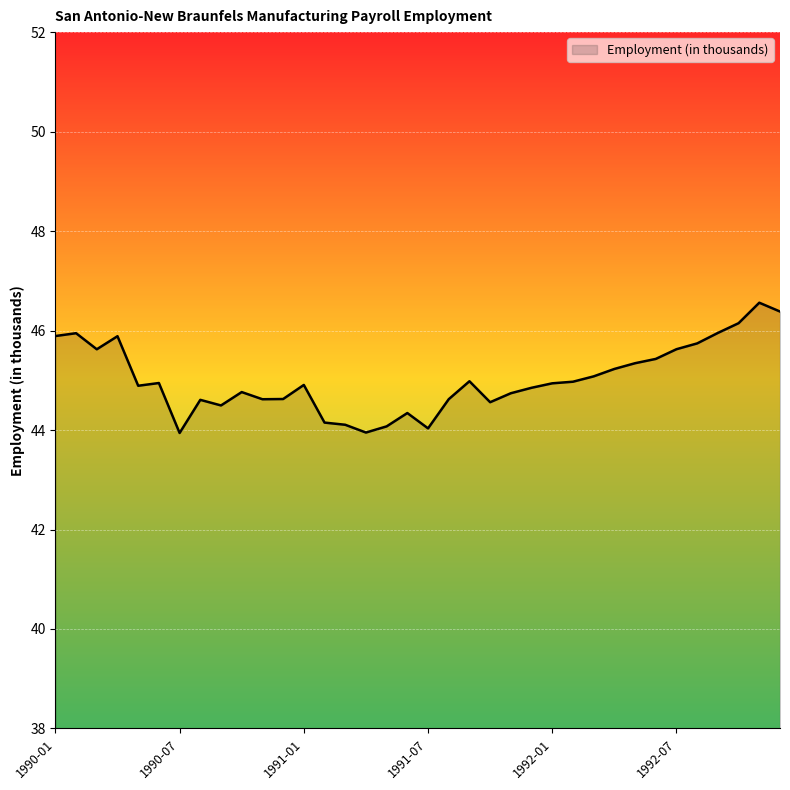

What is the smallest value displayed?

43.9